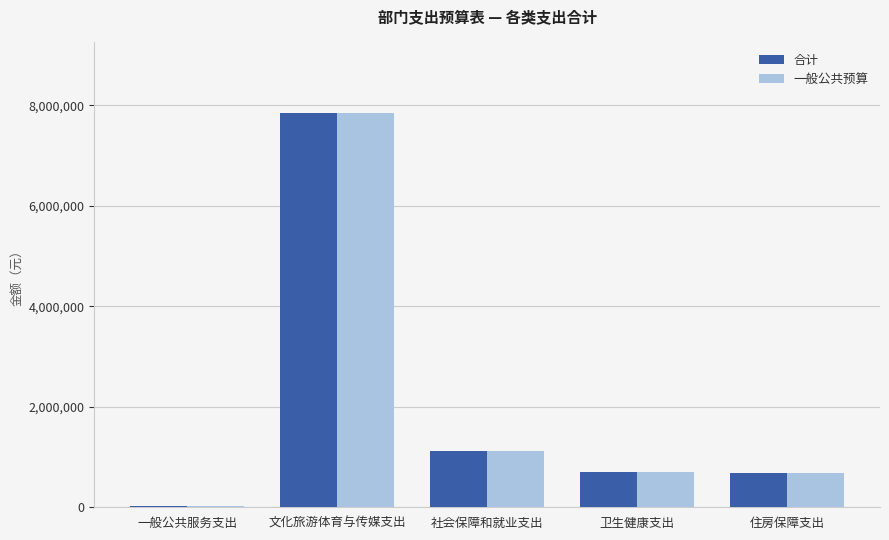

What is the total value across all series at 文化旅游体育与传媒支出?

15686784